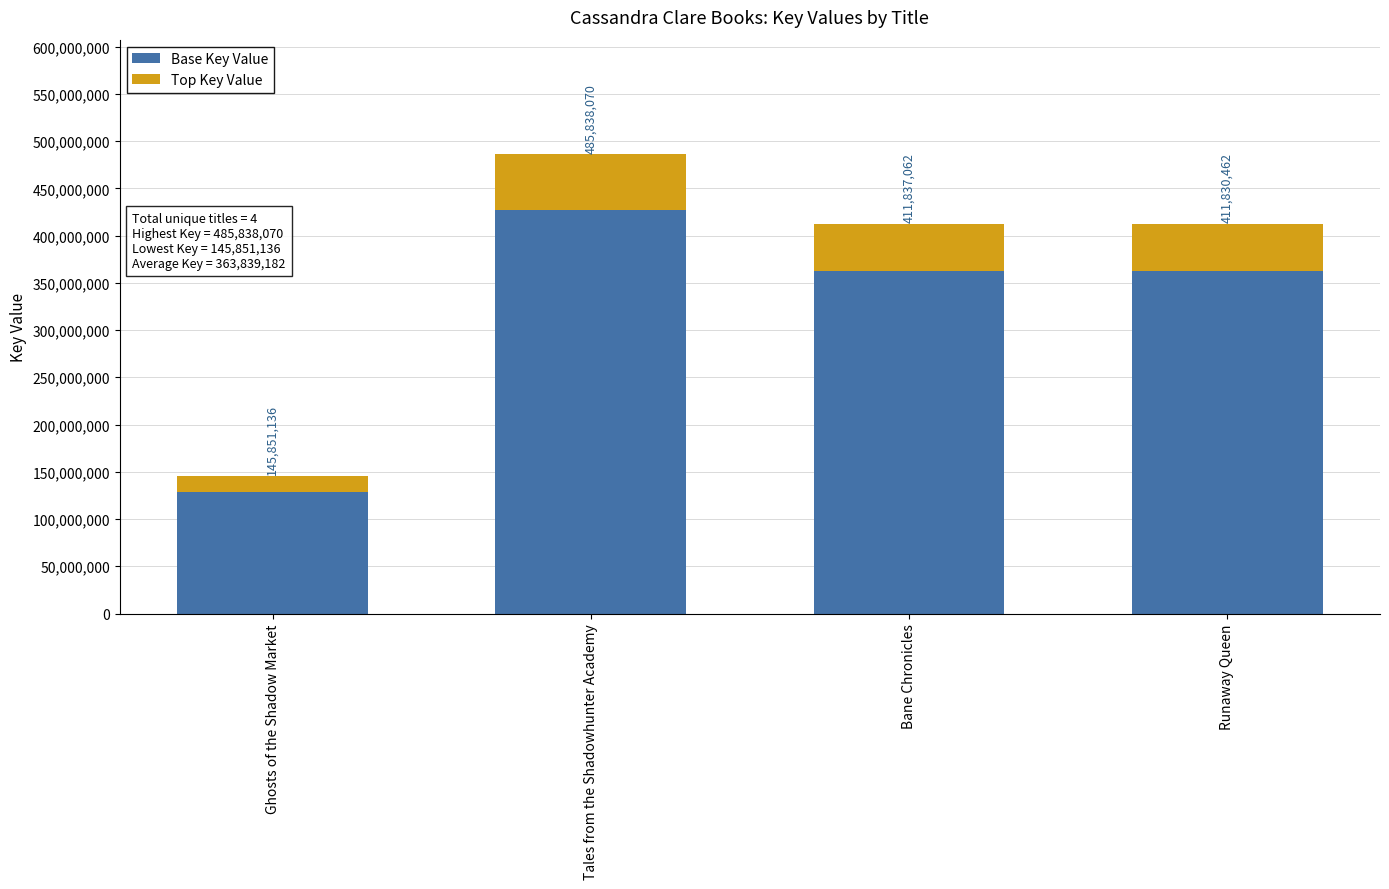

Are the bars grouped side by side (vs. stacked)?

No